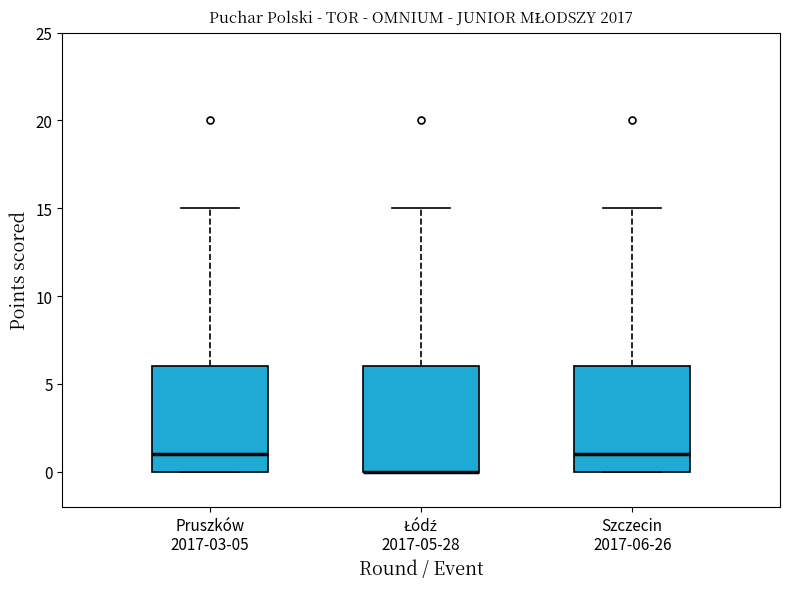

Where does the upper whisker of the box for Szczecin 2017-06-26 end on the y-axis? The values are not printed on the chart, so give them approximately, as read against the axis.

15